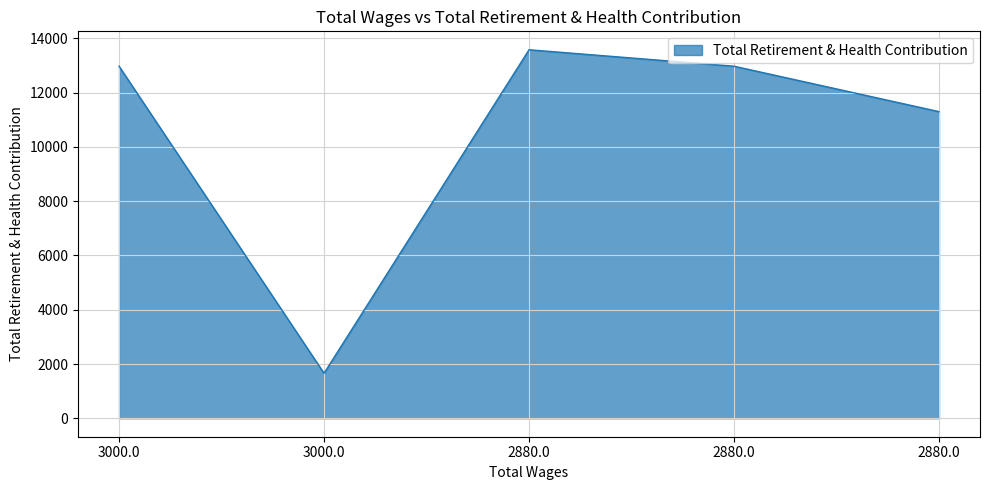

Rank the categories by value from lowest to highest.

3000.0, 2880.0, 3000.0, 2880.0, 2880.0